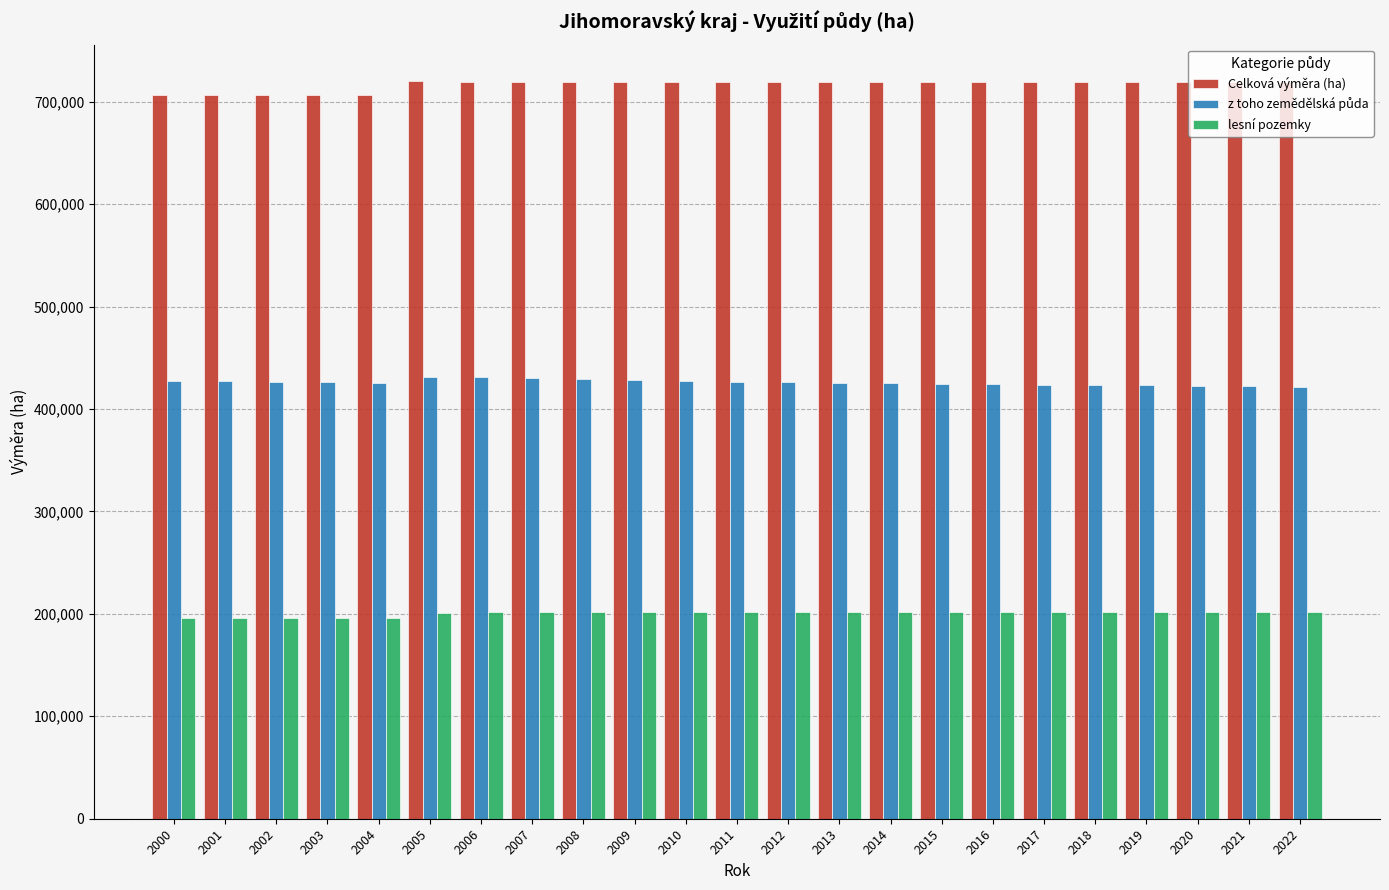

How many groups of bars are there?

23